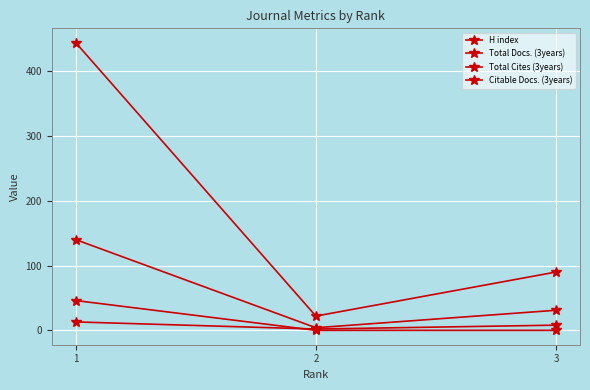

What is the approximate value of H index at 1?

13